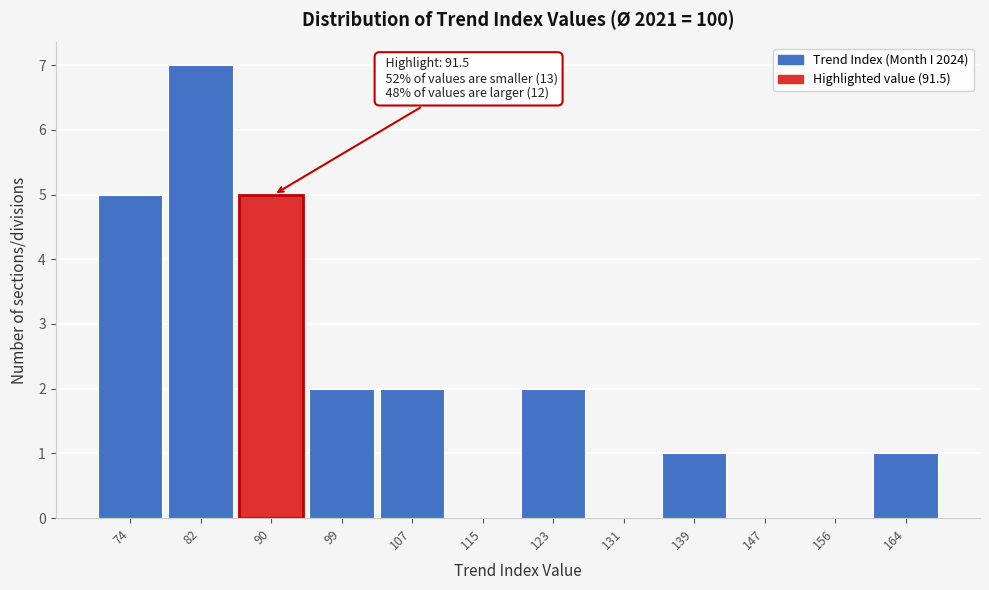

Reading left to right, what are all the values shown in this chart?

74=5	82=7	90=5	99=2	107=2	115=0	123=2	131=0	139=1	147=0	156=0	164=1